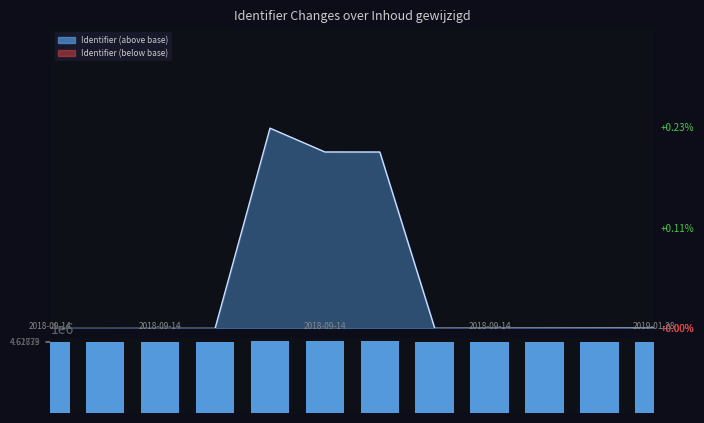

At which label is the value closest to 4623060?

6